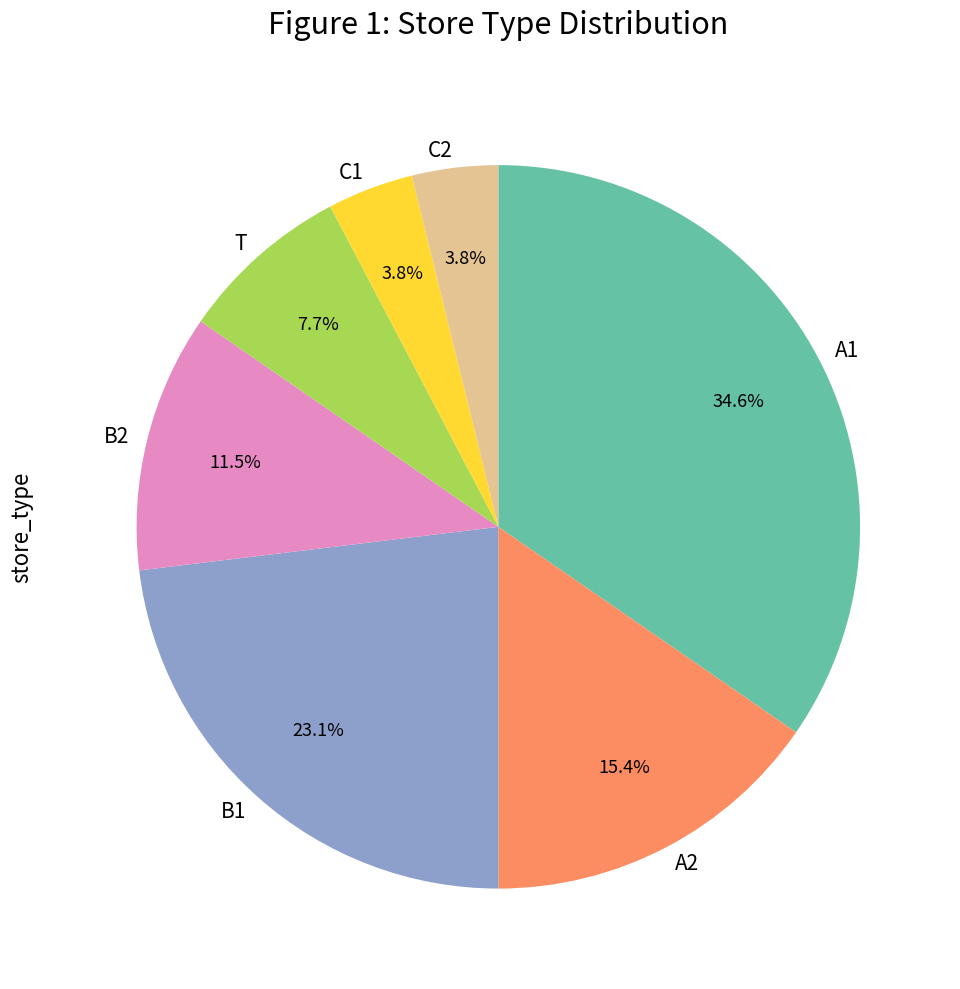

What is the largest slice in the pie chart?

A1